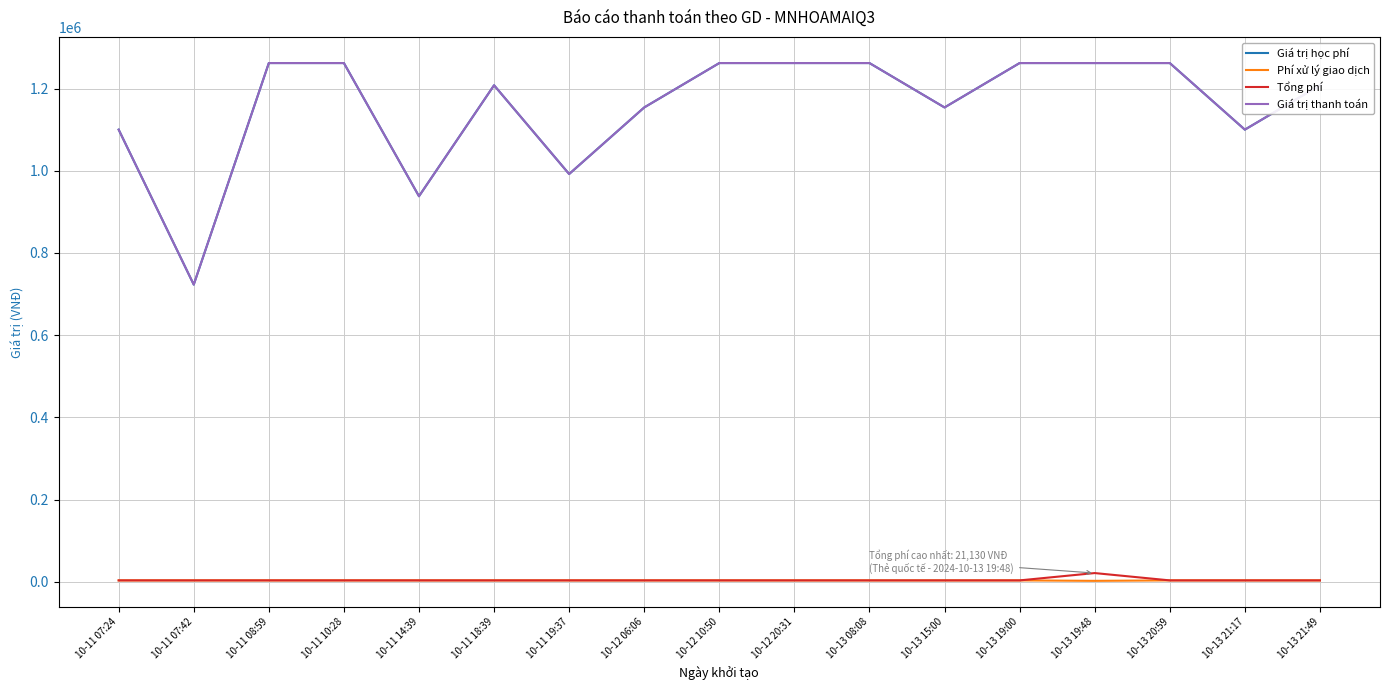

What is the difference between the maximum and minimum values in the Giá trị học phí series?

539000